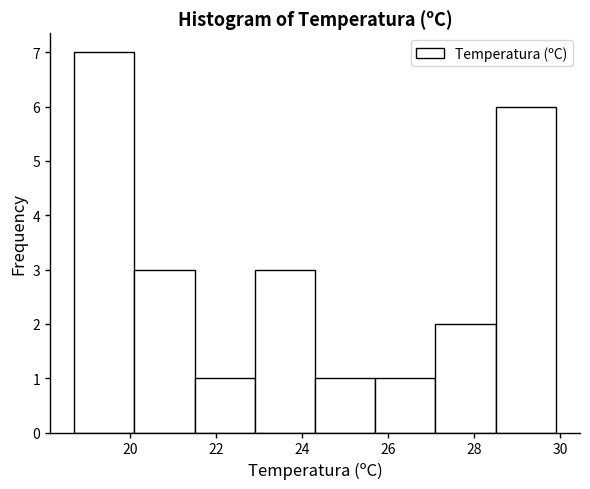

Reading left to right, list every bar in this chart as the range it spans on the x-axis followed by its height. Neither the bar edges nor the heights are printed on the chart, so give them approximately, as read against the axes.

18.7 to 20.1: 7
20.1 to 21.5: 3
21.5 to 22.9: 1
22.9 to 24.3: 3
24.3 to 25.7: 1
25.7 to 27.1: 1
27.1 to 28.5: 2
28.5 to 29.9: 6